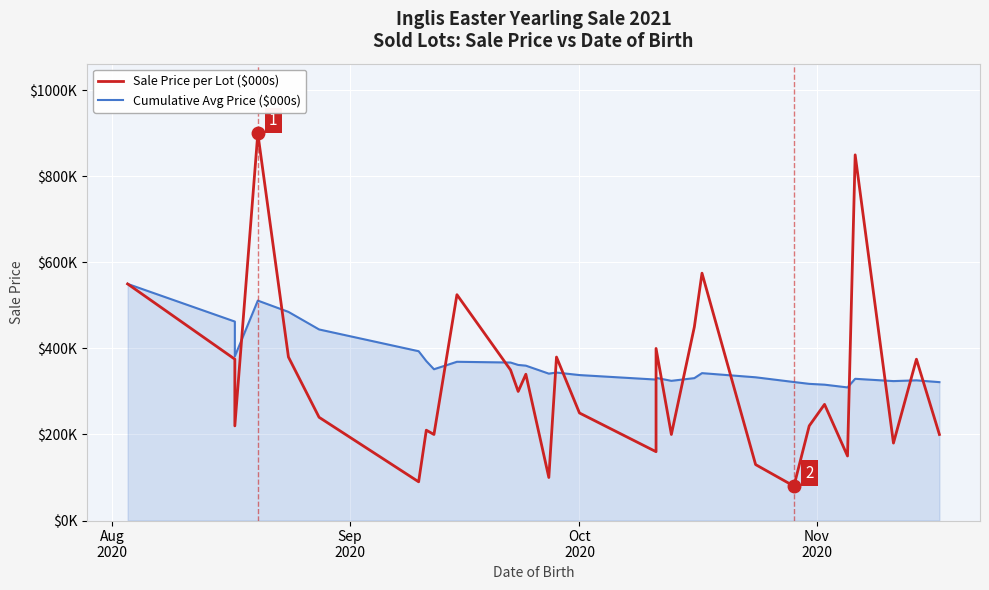

What is the sum of all Cumulative Avg Price ($000s) values?

10988.5